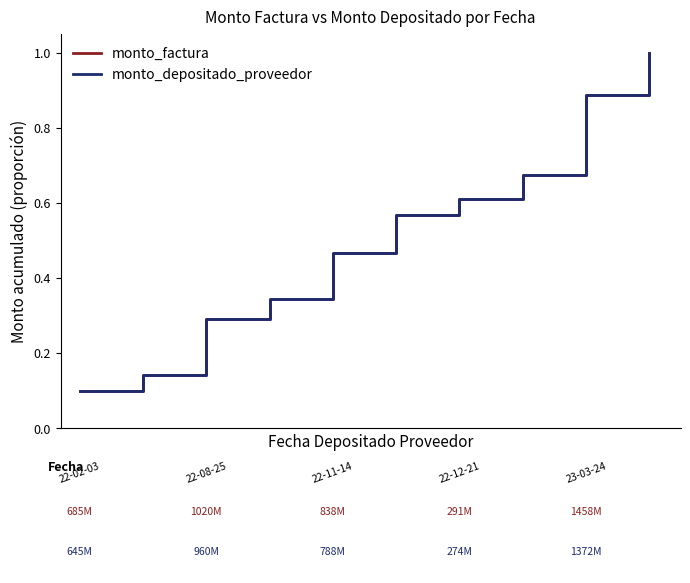

What is the highest value of the monto_depositado_proveedor series?

1.0